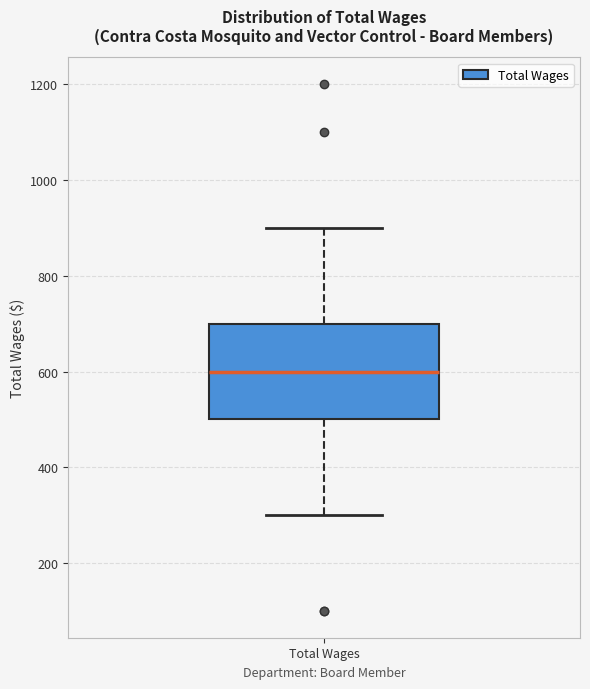

Transcribe this box plot: give where the median line is, the range the box spans, and where the two whiskers end, as read against the y-axis. The values are not printed on the chart, so give them approximately, as read against the axis.

median 600, box 500 to 700, whiskers 300 to 900